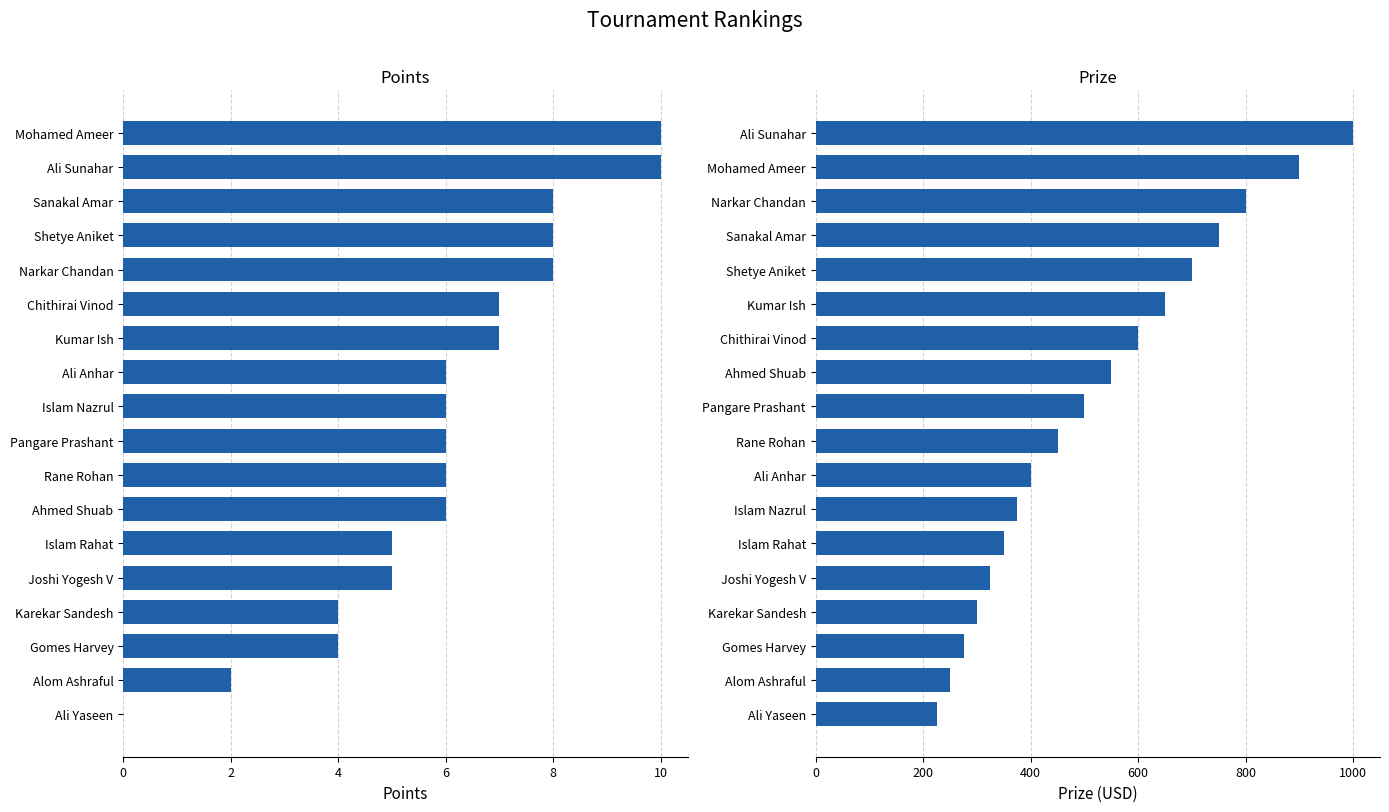

True or false: Points has a value of 6 at Ali Anhar.

True